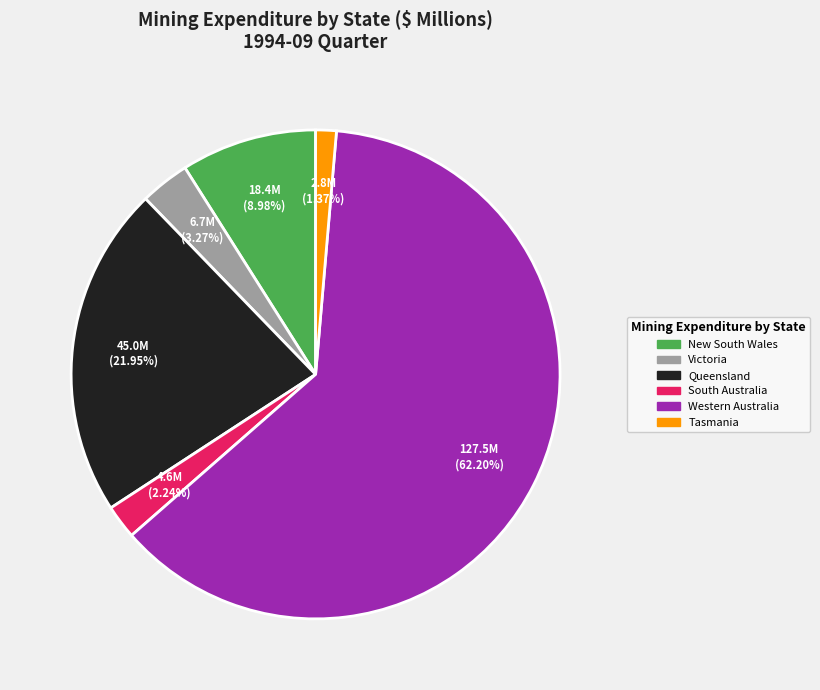

How many slices are in this pie chart?

6